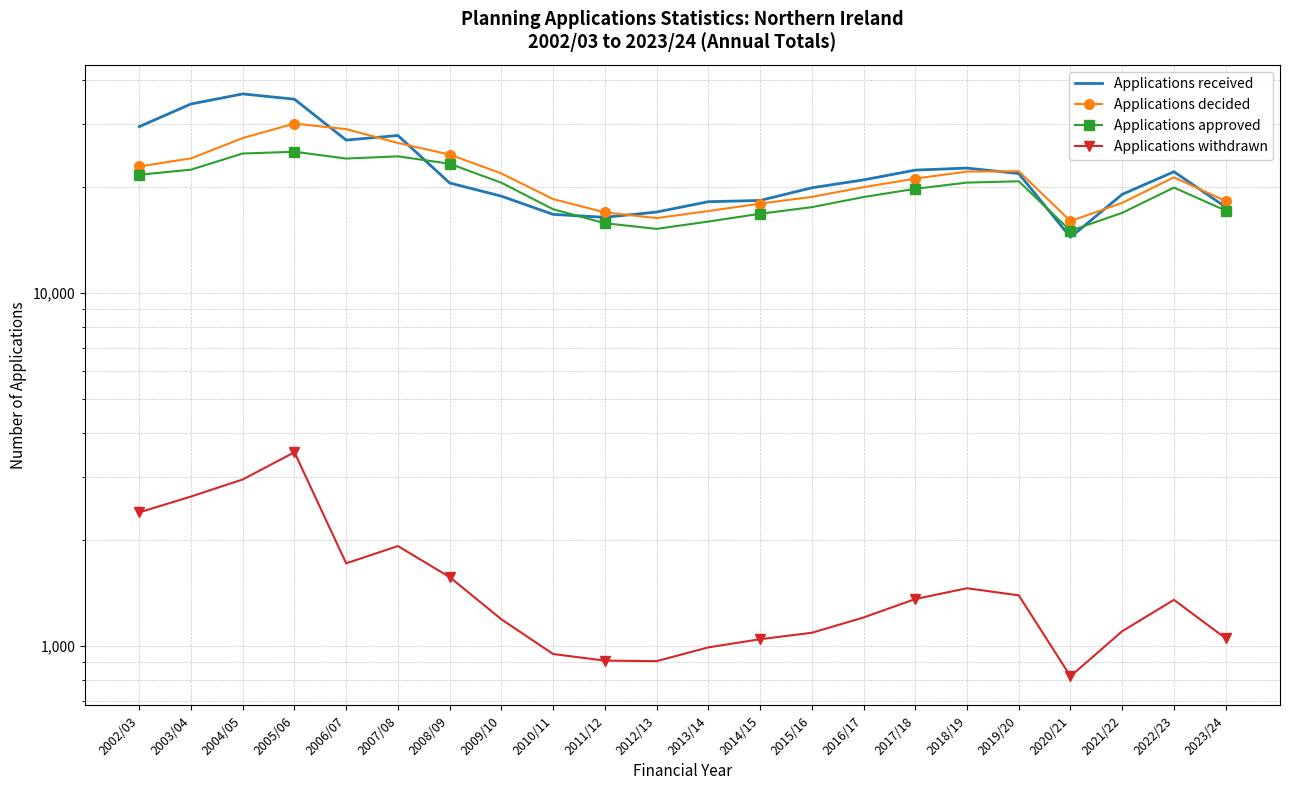

Rank the series at 2022/23 from lowest to highest value.

Applications withdrawn, Applications approved, Applications decided, Applications received